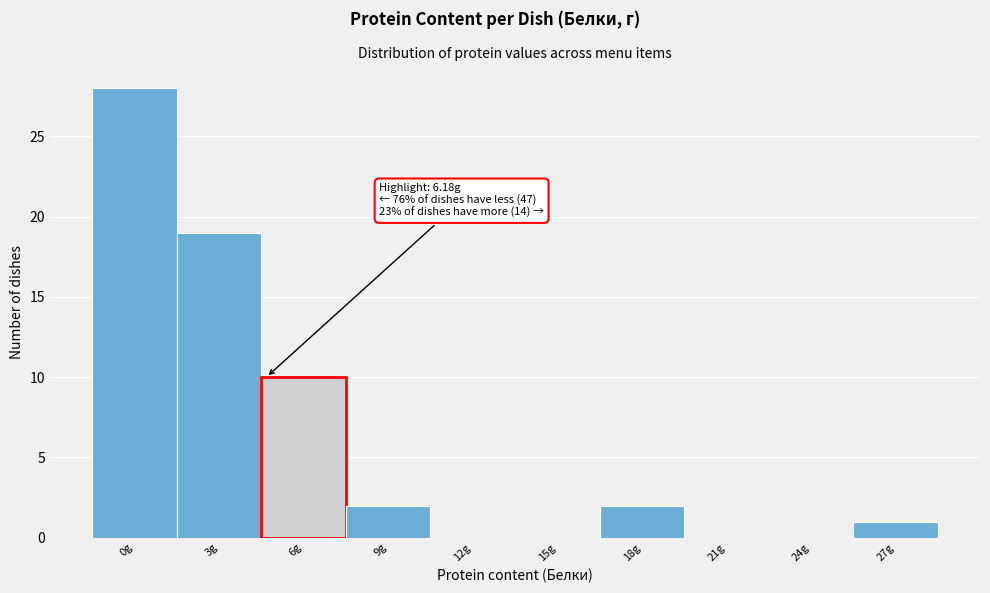

Reading left to right, what are all the values shown in this chart?

0g=28	3g=19	6g=10	9g=2	12g=0	15g=0	18g=2	21g=0	24g=0	27g=1